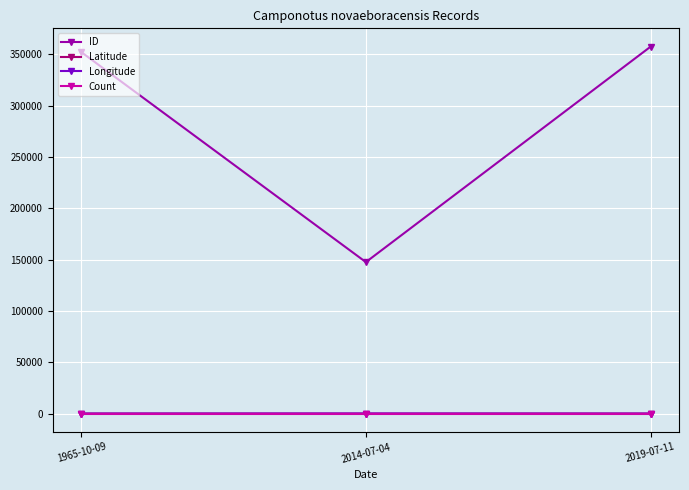

Which series has the largest total across all categories?

ID